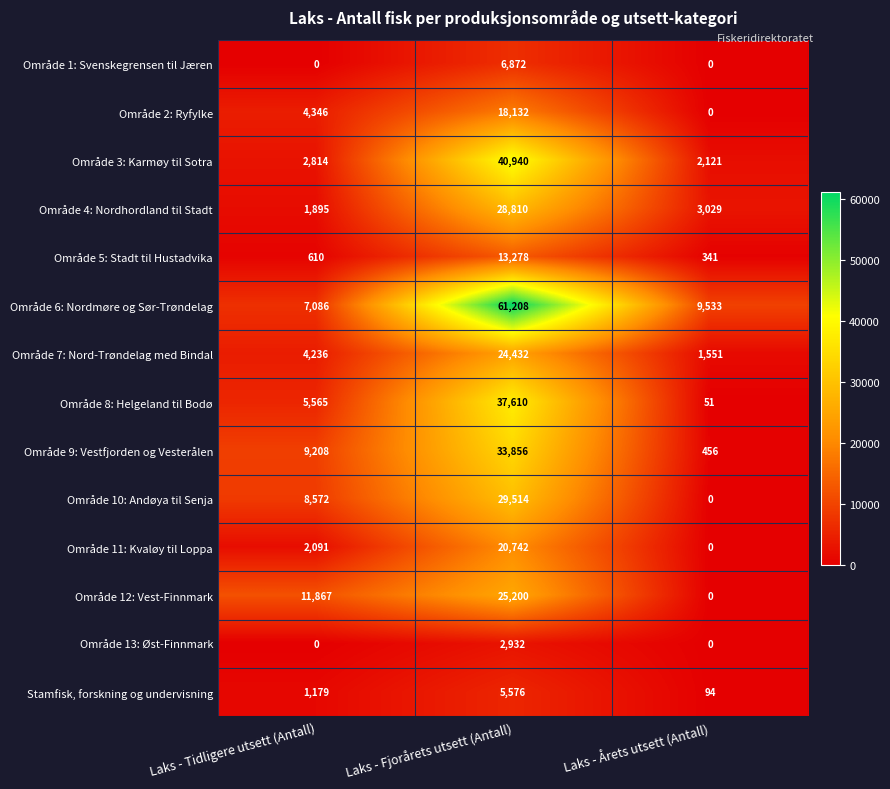

What is the sum of all Område 5: Stadt til Hustadvika values?

14229